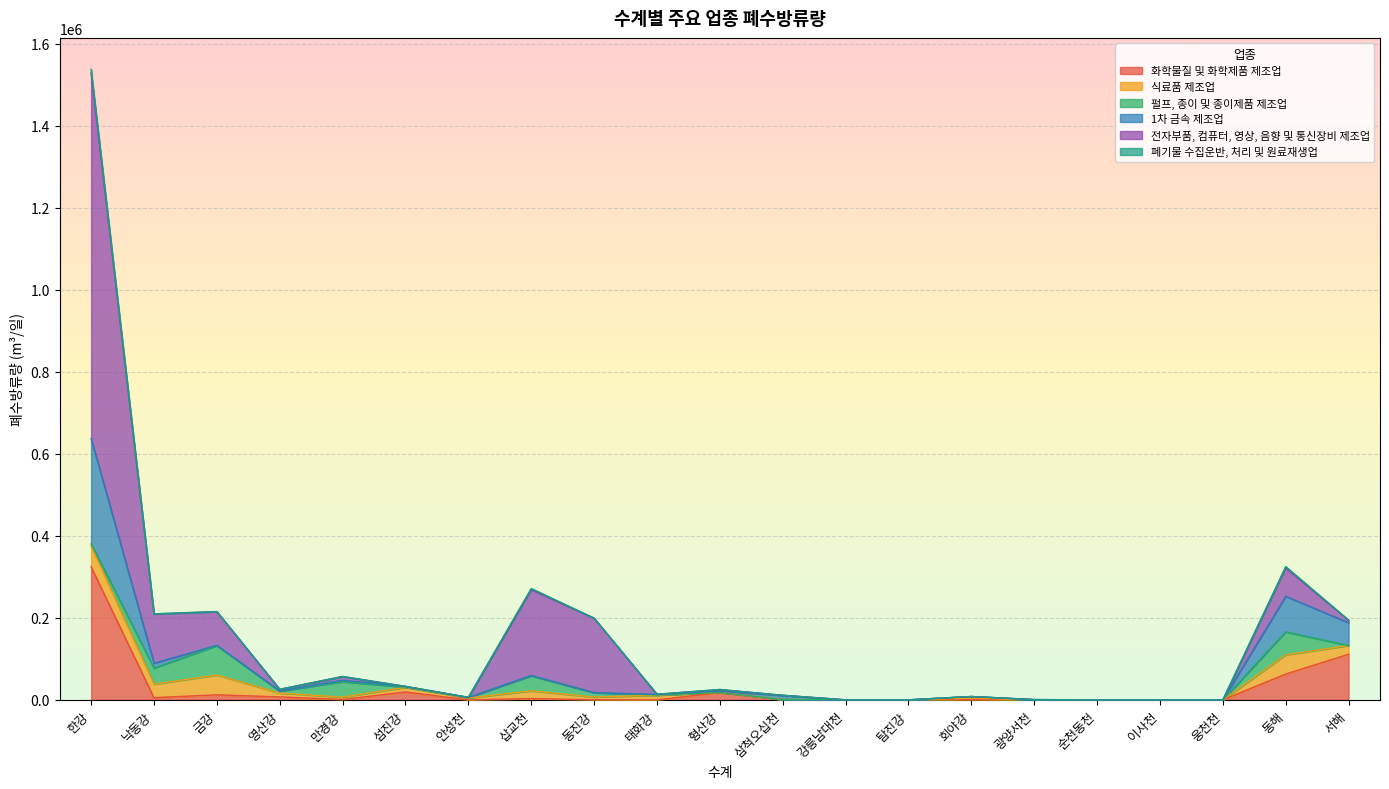

Where do 식료품 제조업 and 전자부품, 컴퓨터, 영상, 음향 및 통신장비 제조업 first cross each other?

금강 and 영산강